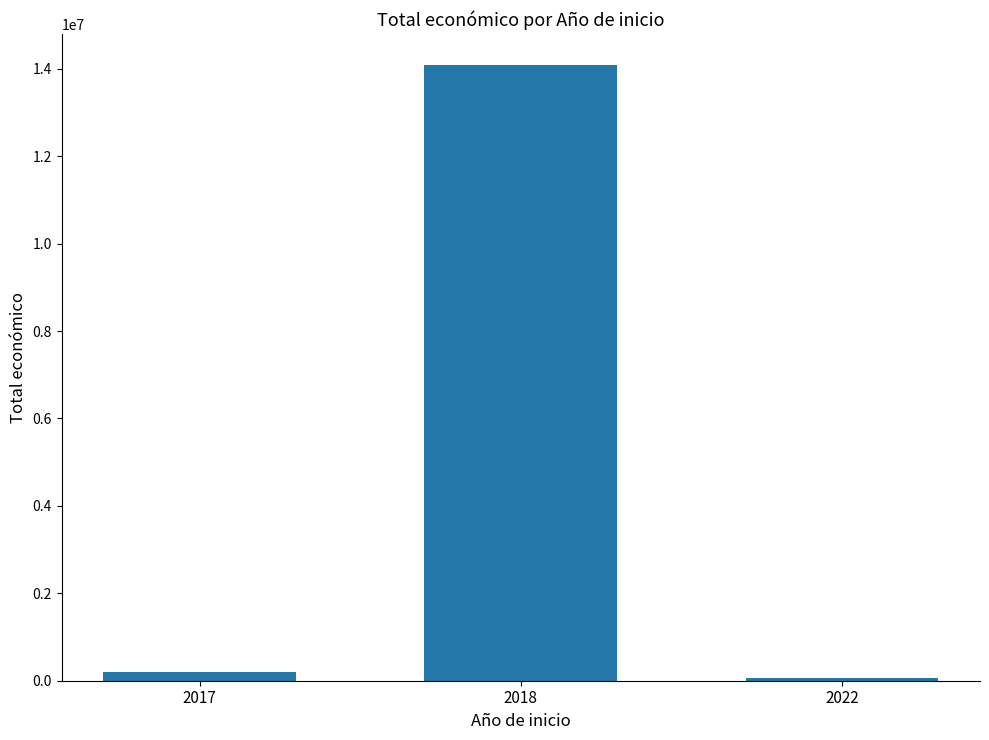

What is the sum of the values at 2017 and 2018?

14290310